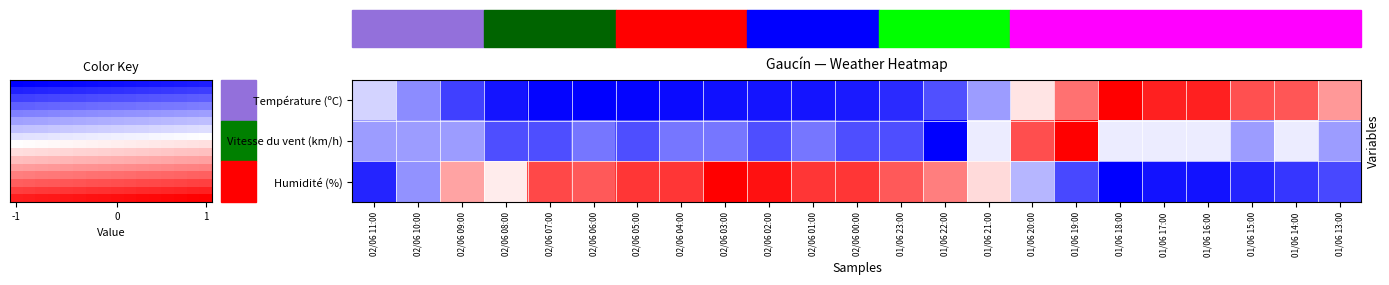

What is the total value across all series at 01/06 22:00?

-1.2